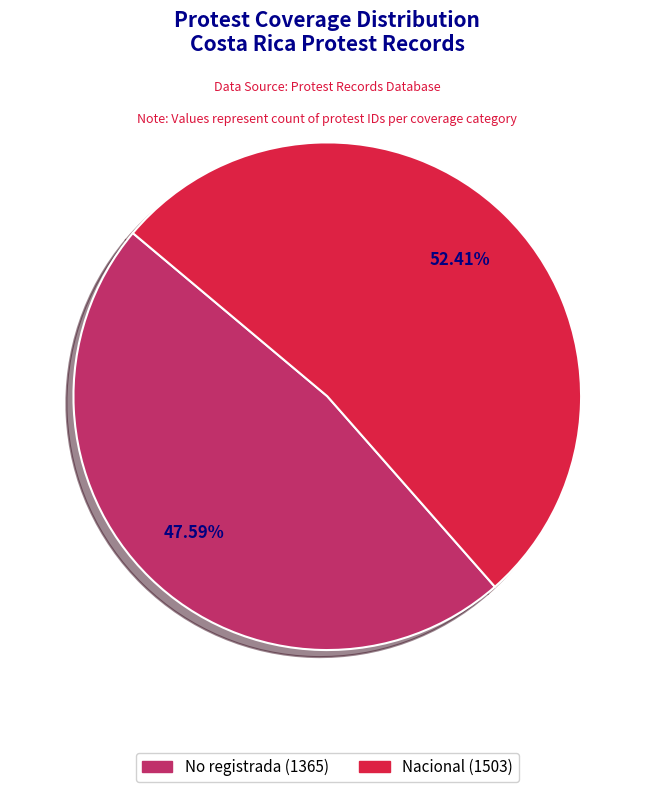

Rank the categories by value from lowest to highest.

No registrada, Nacional